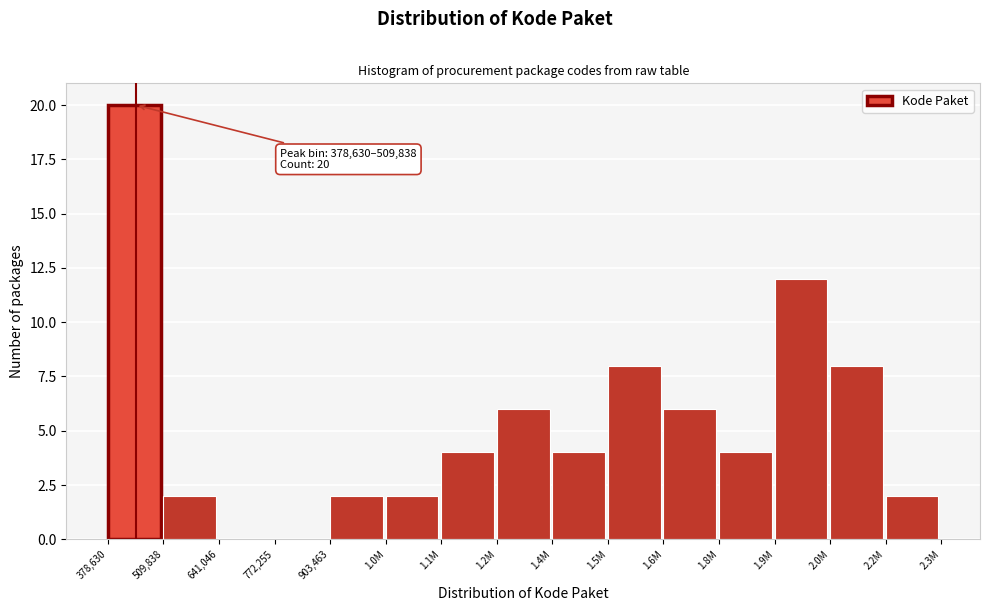

Reading left to right, list all the values displayed in this chart.

378,630=20	509,838=2	641,046=0	772,255=0	903,463=2	1.0M=2	1.1M=4	1.2M=6	1.4M=4	1.5M=8	1.6M=6	1.8M=4	1.9M=12	2.0M=8	2.2M=2